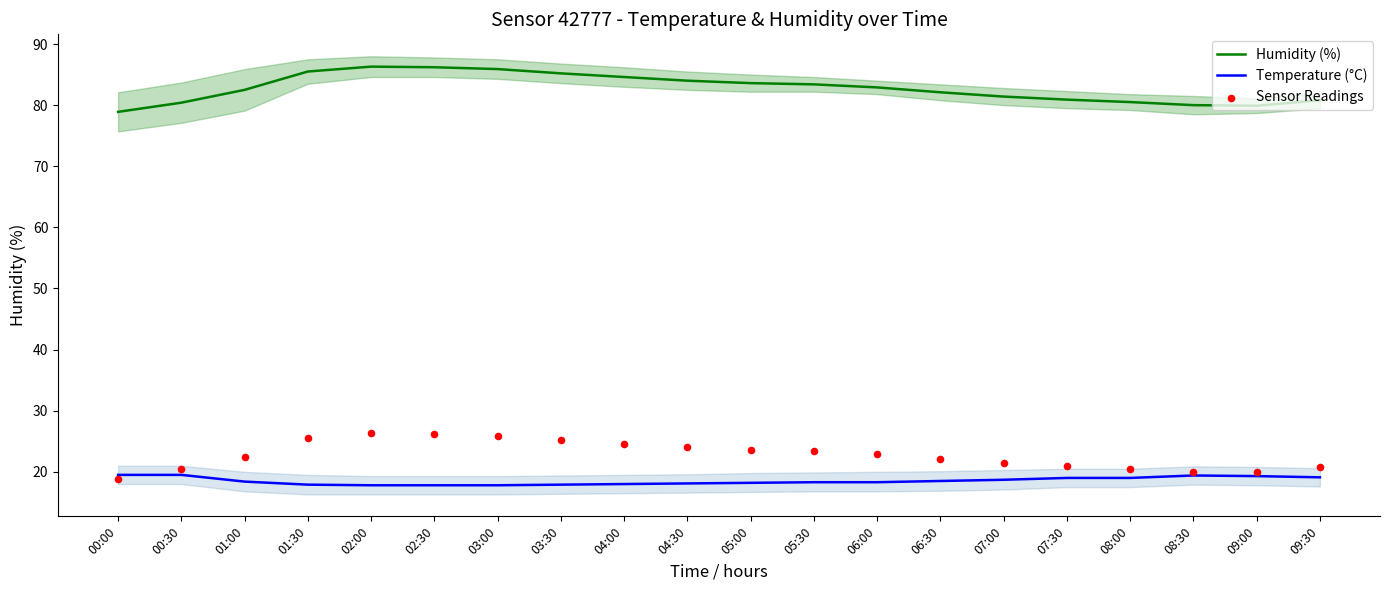

Is the value of Temperature (°C) at 01:30 greater than the value of Humidity (%) at 02:30?

No